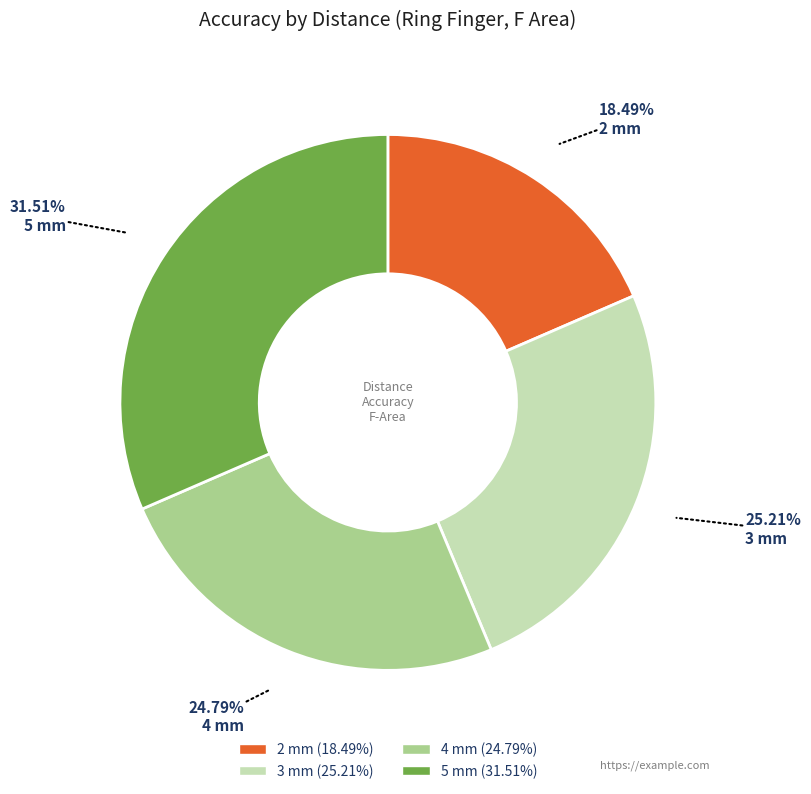

Between 3 mm and 5 mm, which is larger?

5 mm